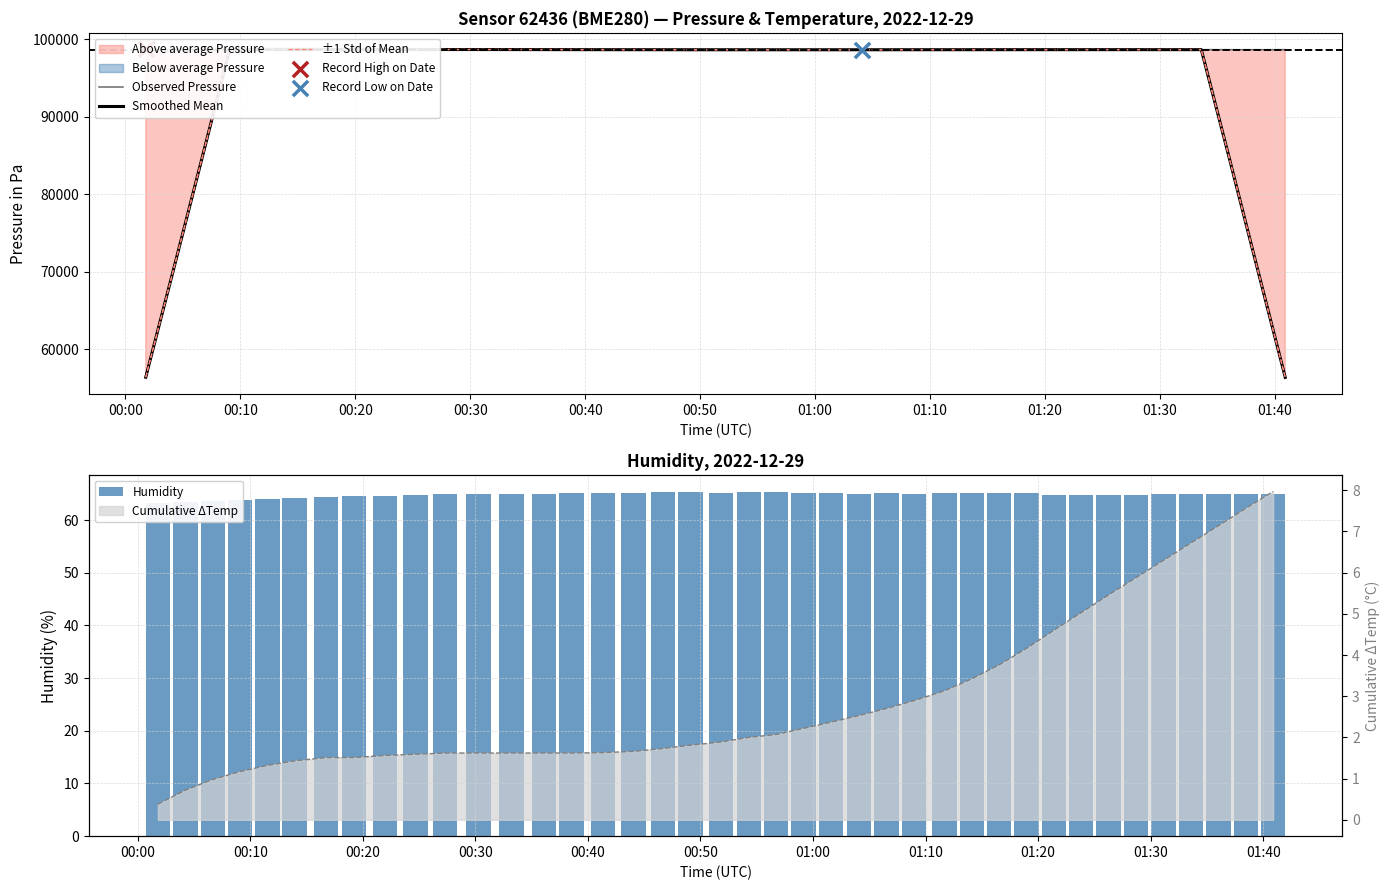

Which series has the largest total across all categories?

Observed Pressure